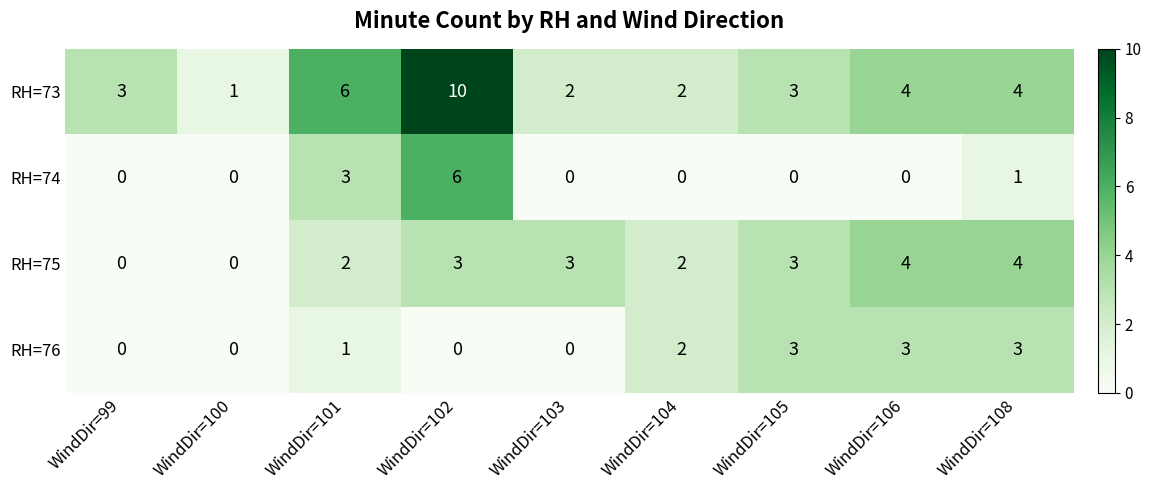

Read the RH=75 value at WindDir=102.

3